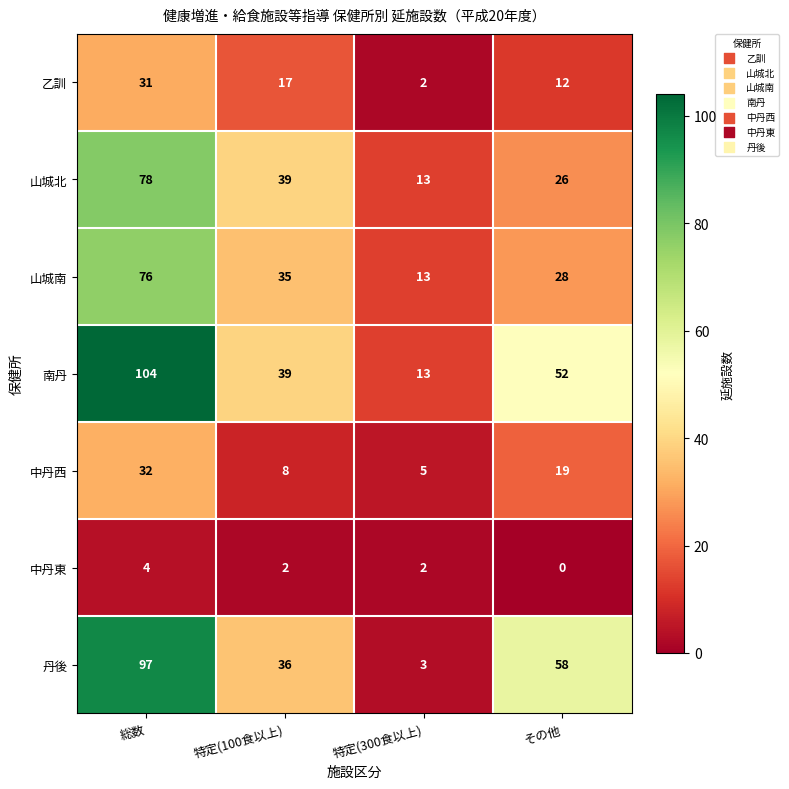

True or false: 南丹 has a value of 39 at 特定(100食以上).

True